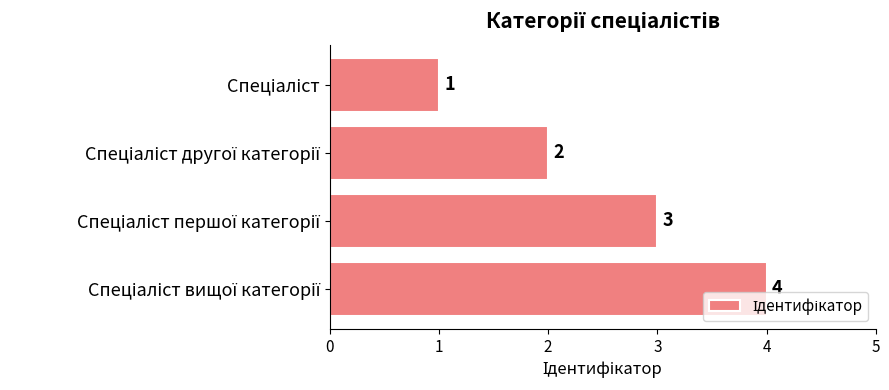

What is the sum of all values?

10